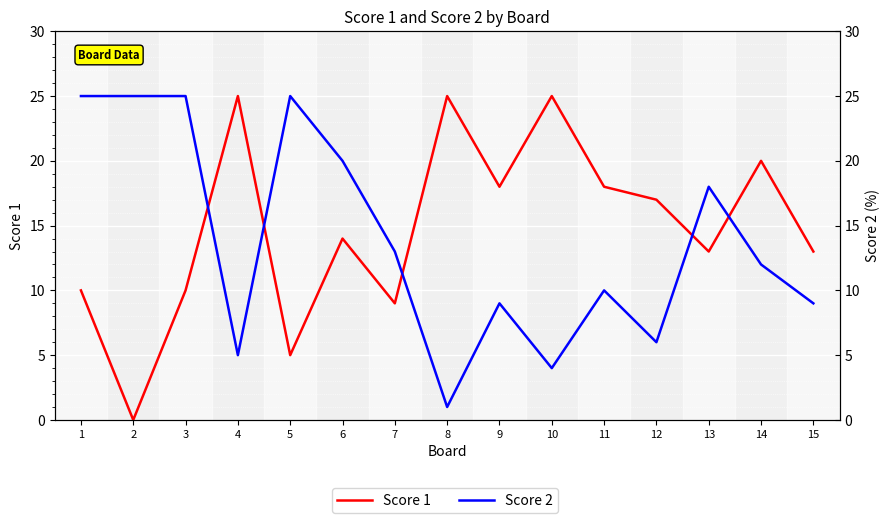

Which has a higher value, 10 or 7?

10